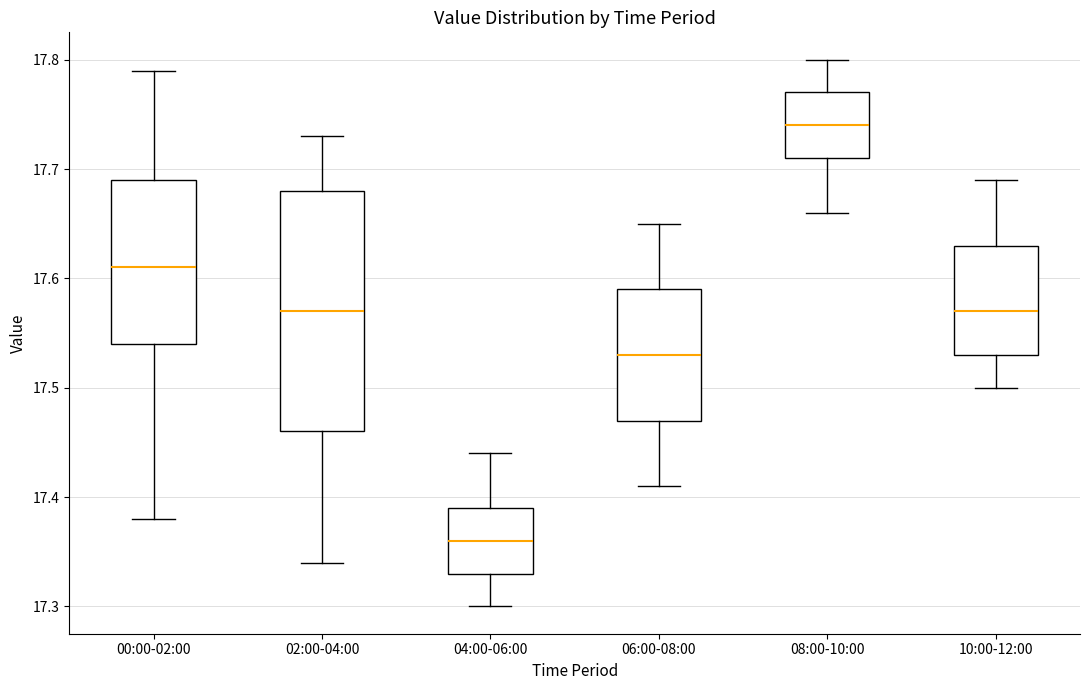

Where does the upper whisker of the box for 10:00-12:00 end on the y-axis? The values are not printed on the chart, so give them approximately, as read against the axis.

17.69